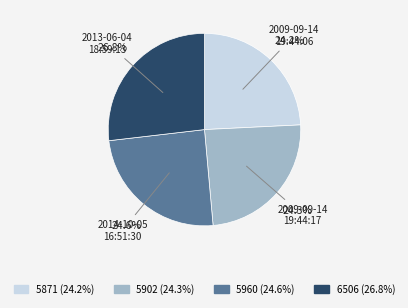

How many slices are in this pie chart?

4